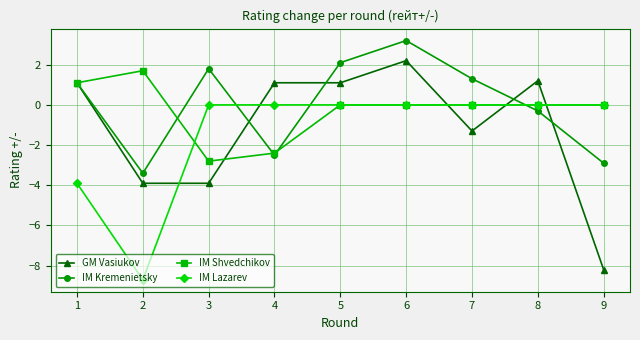

Which category has the lowest value across all series?

2